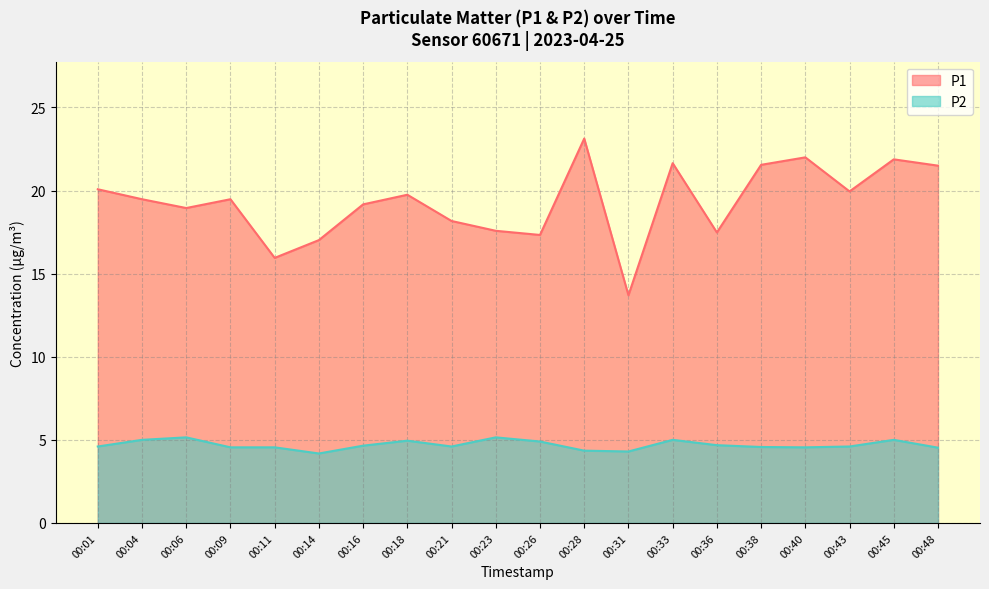

At which label does P1 first exceed 19?

00:01